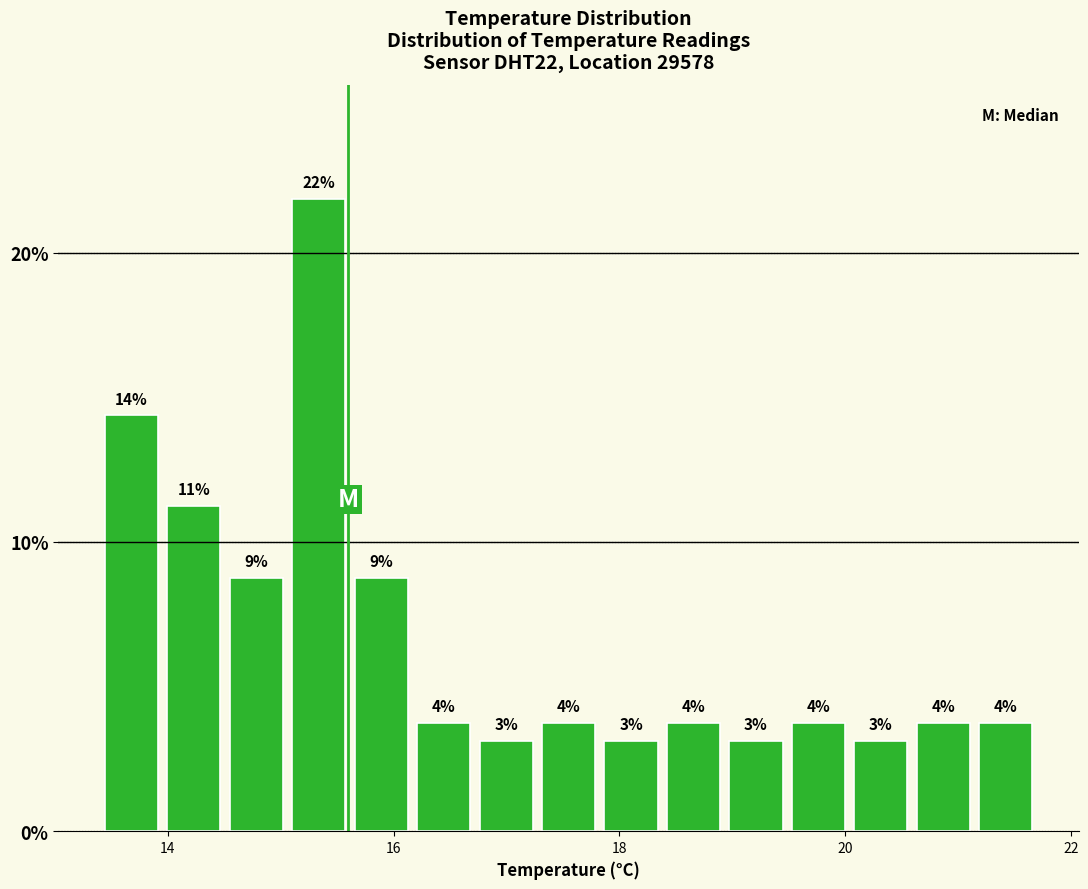

Around what value on the x-axis is the tallest bar? Give the approximate position of its centre, as read against the axis.

15.4